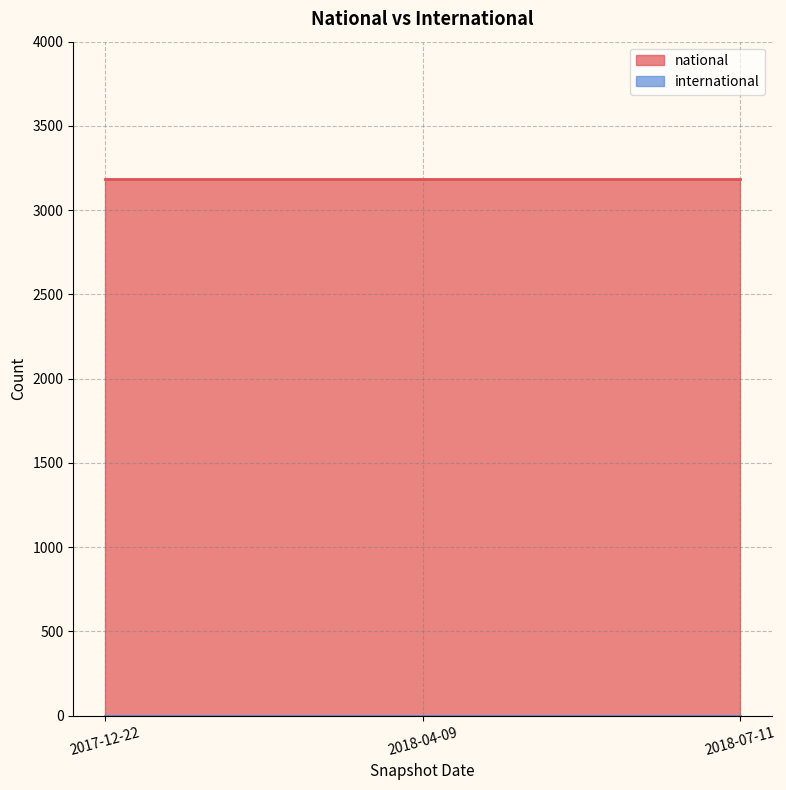

Rank the series by their average value, from highest to lowest.

national, international